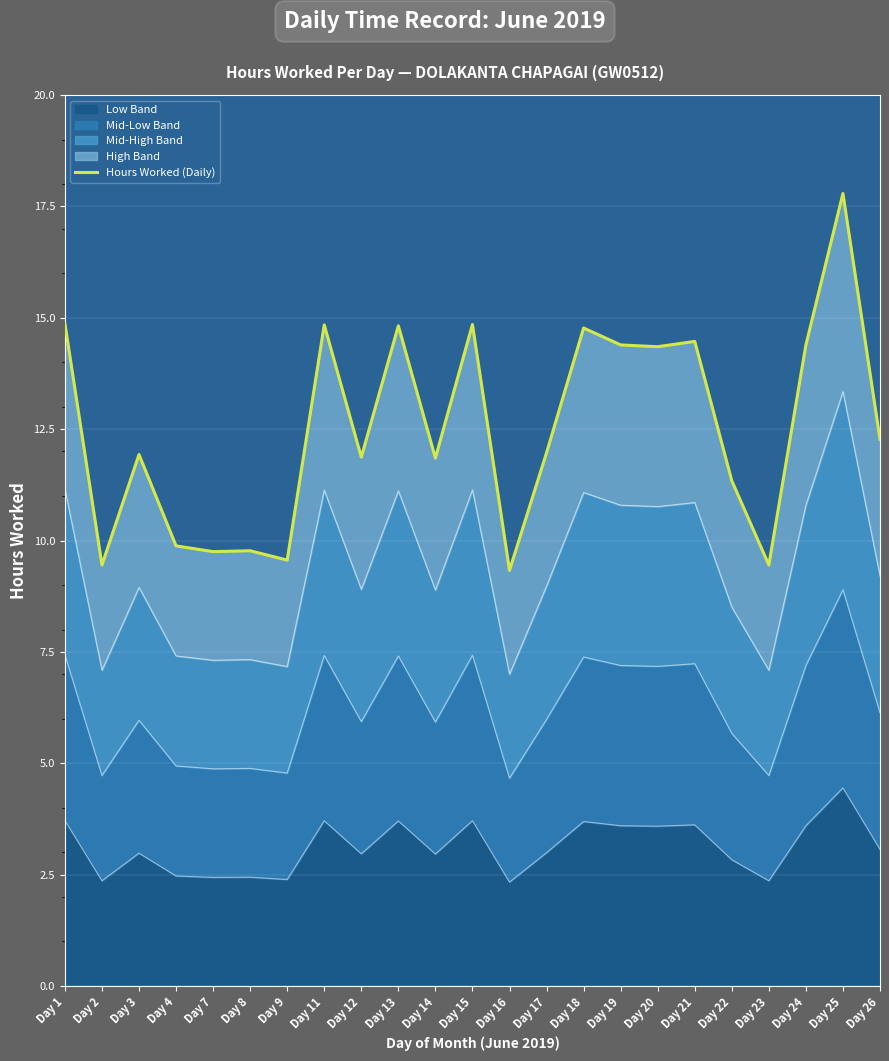

True or false: Low Band has a value of 3.6 at Day 24.

True